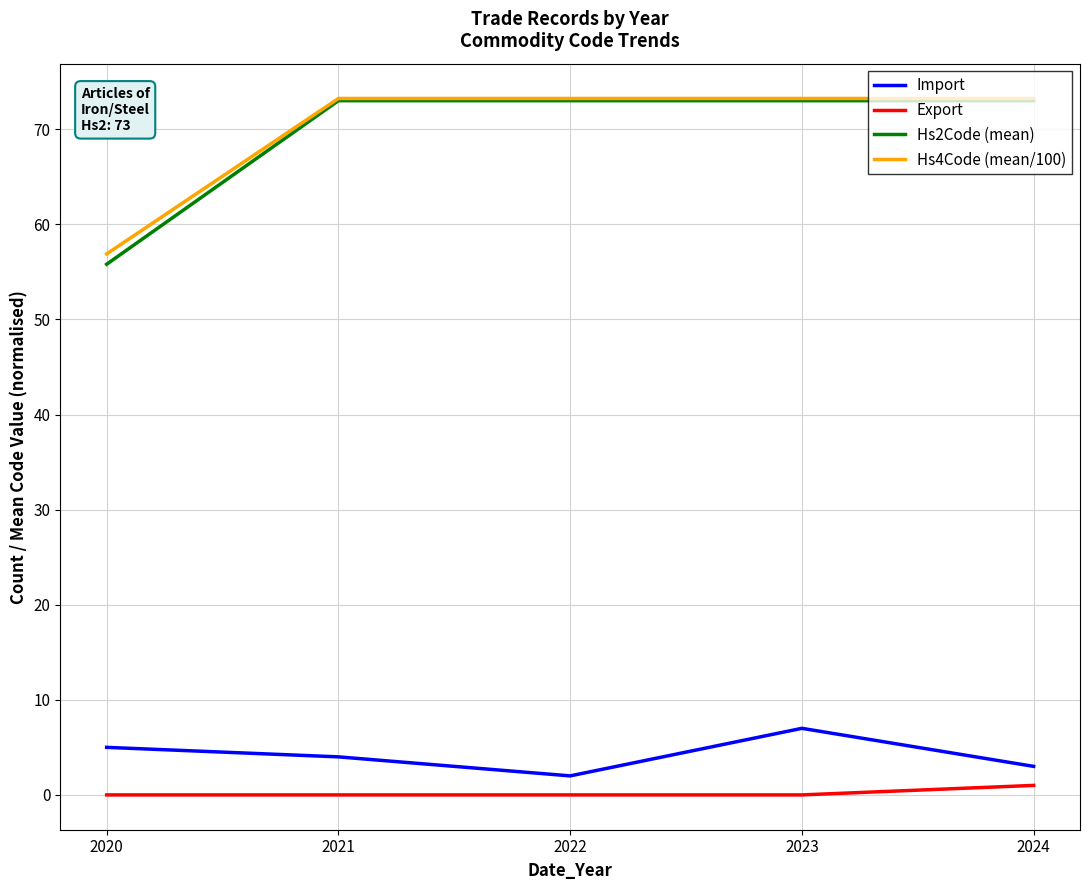

What is the difference between the Export values at 2024 and 2023?

1.0